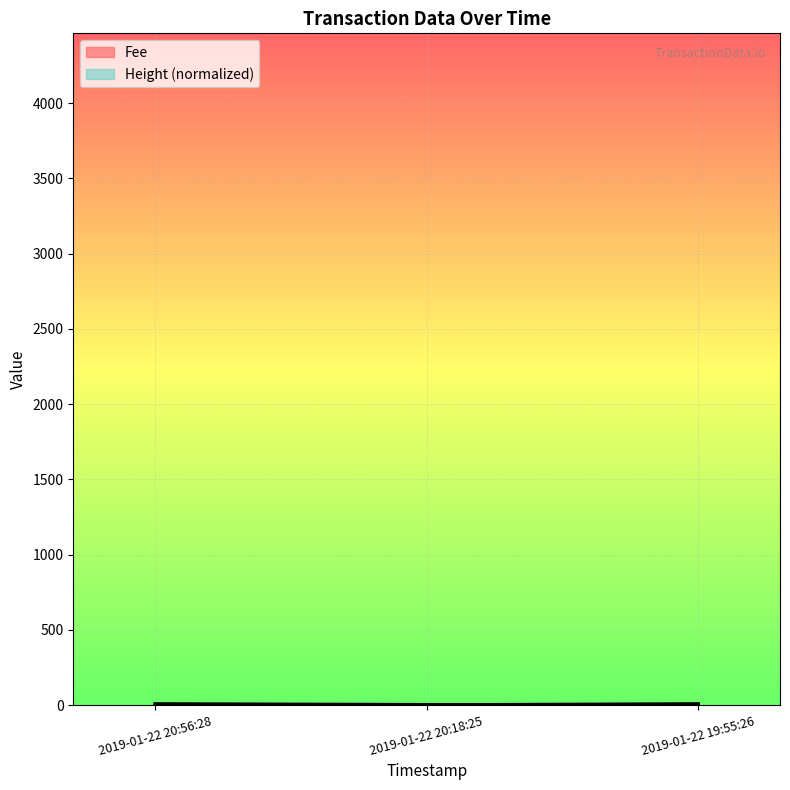

At which label does Fee first exceed 3?

2019-01-22 20:18:25